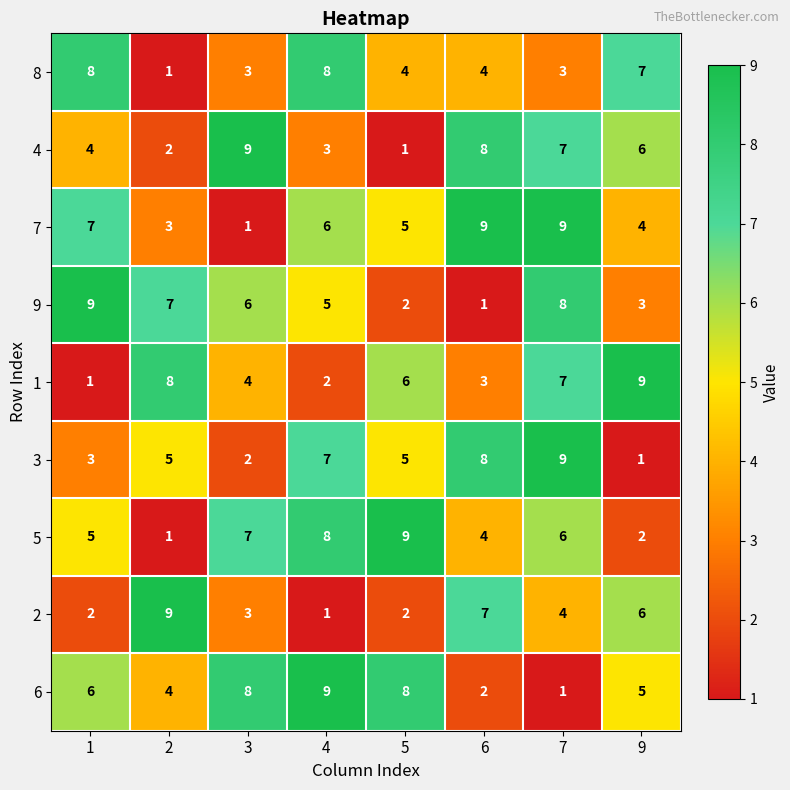

What is the spread (max minus min) of values at 2?

8